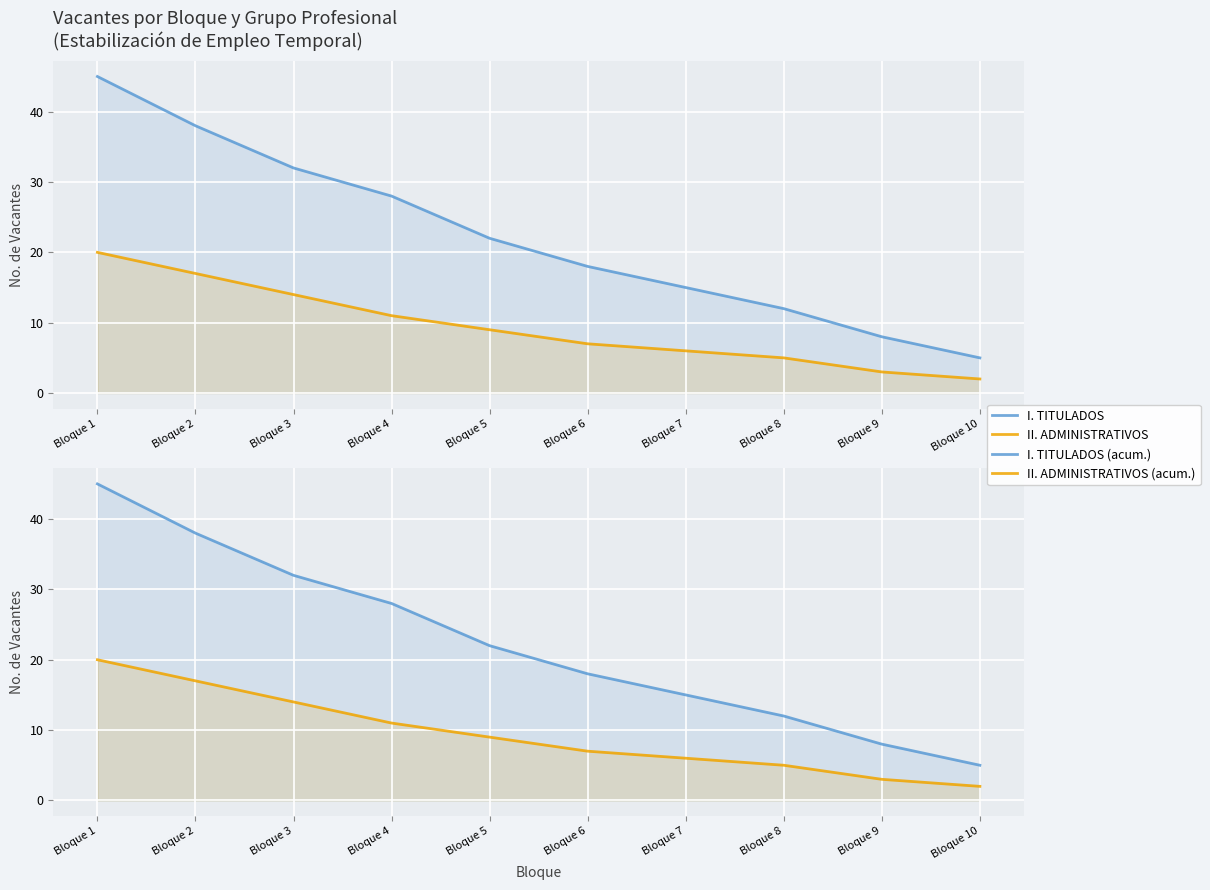

Is it true that I. TITULADOS (acum.) equals 36 at Bloque 5?

False